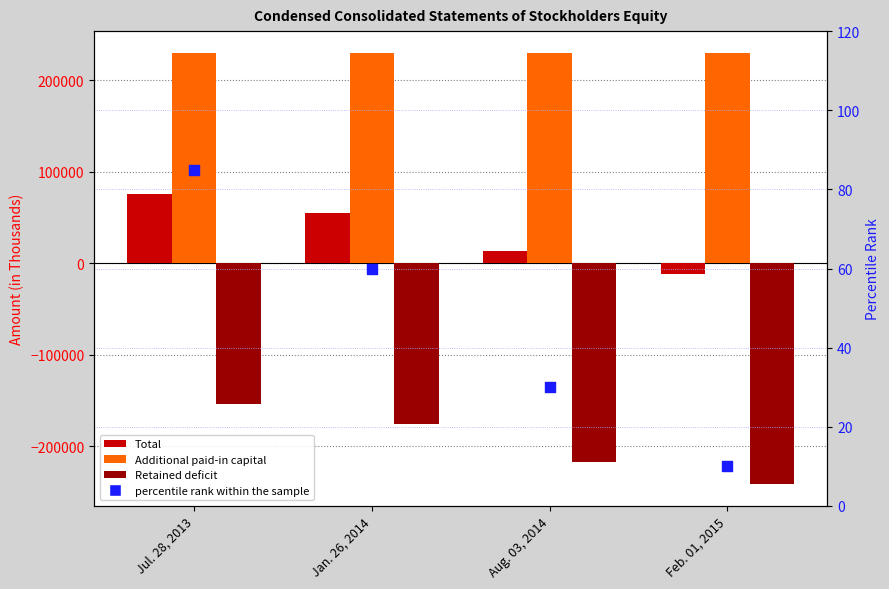

At how many categories does at least one series exceed -49825?

4